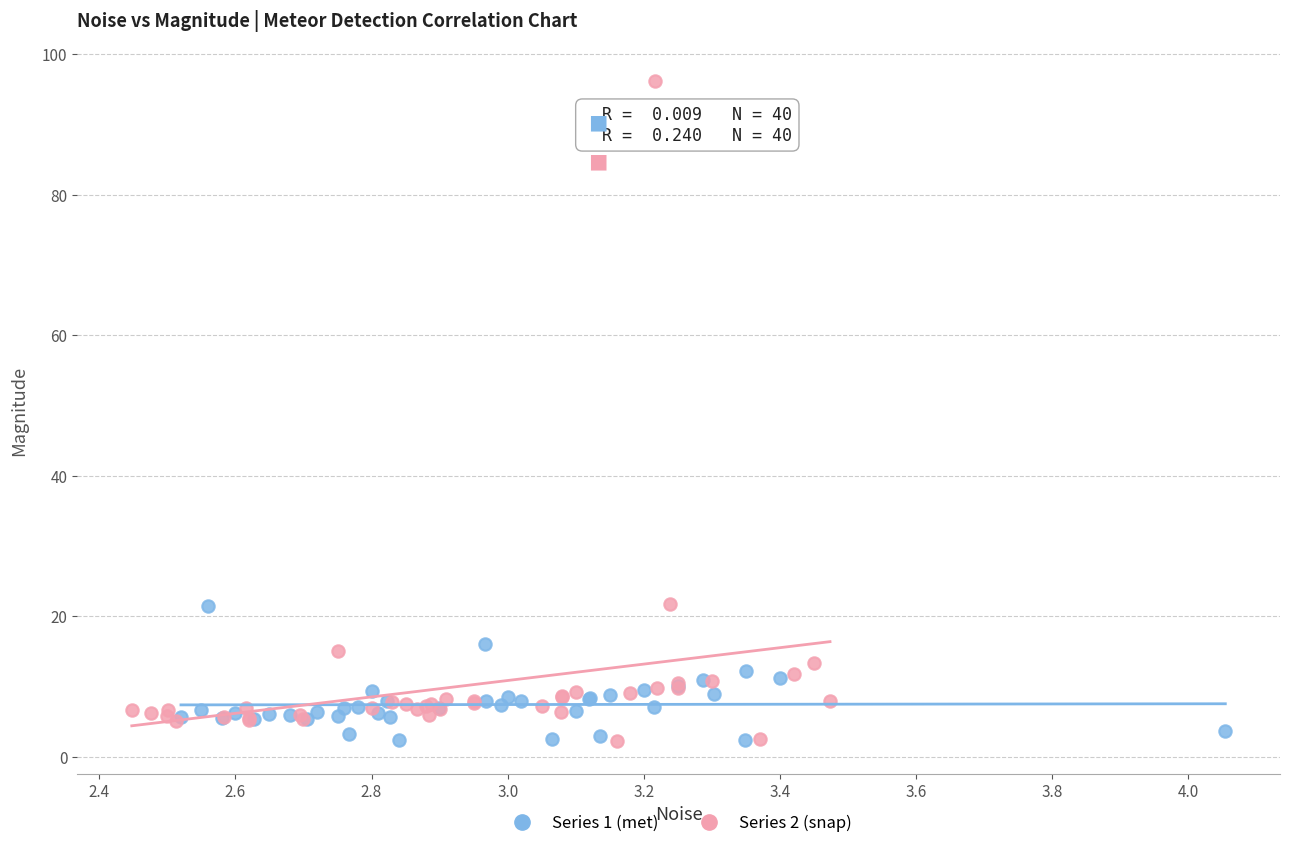

Which series has the widest spread of Y values?

Series 2 (snap)